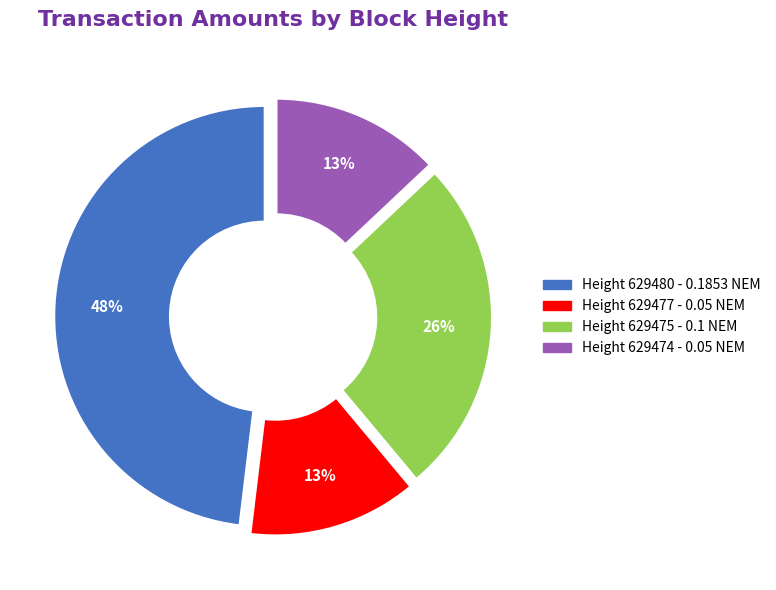

Is it true that Height 629475 - 0.1 NEM is 26% of the pie?

True